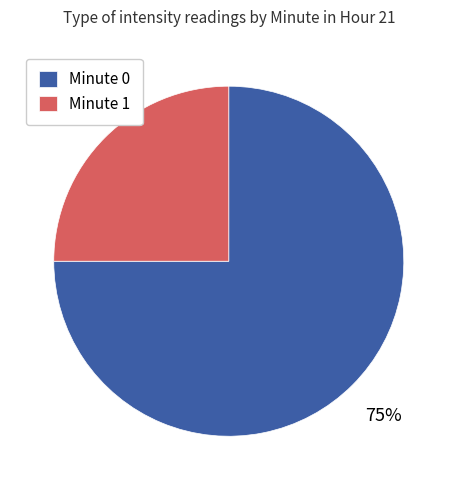

Which has a higher value, Minute 0 or Minute 1?

Minute 0